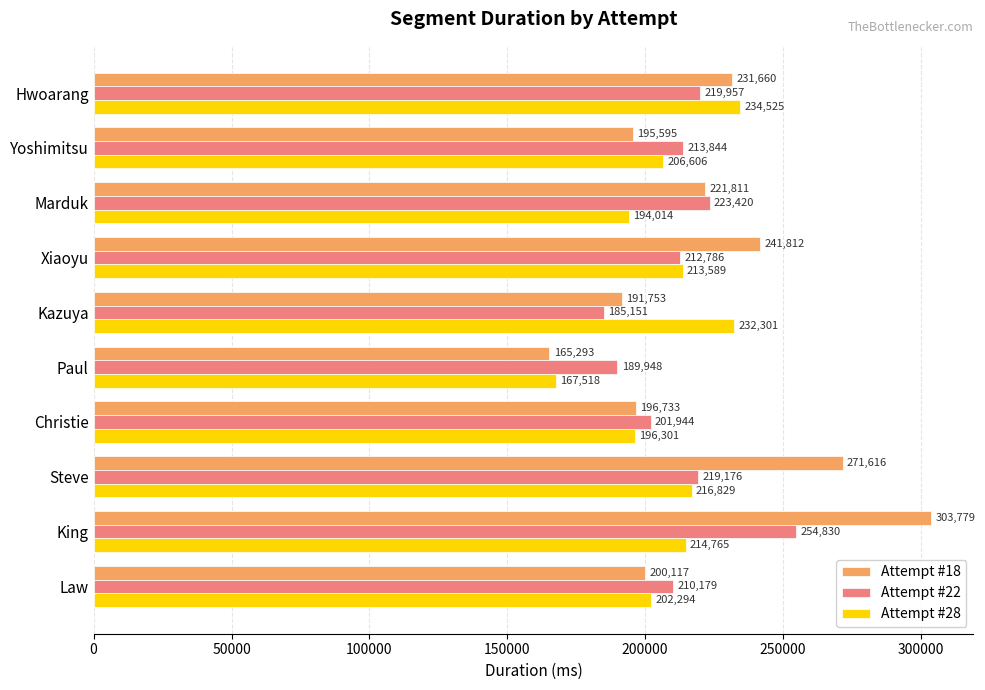

The Attempt #28 series shows 196301 at Christie. True or false?

True